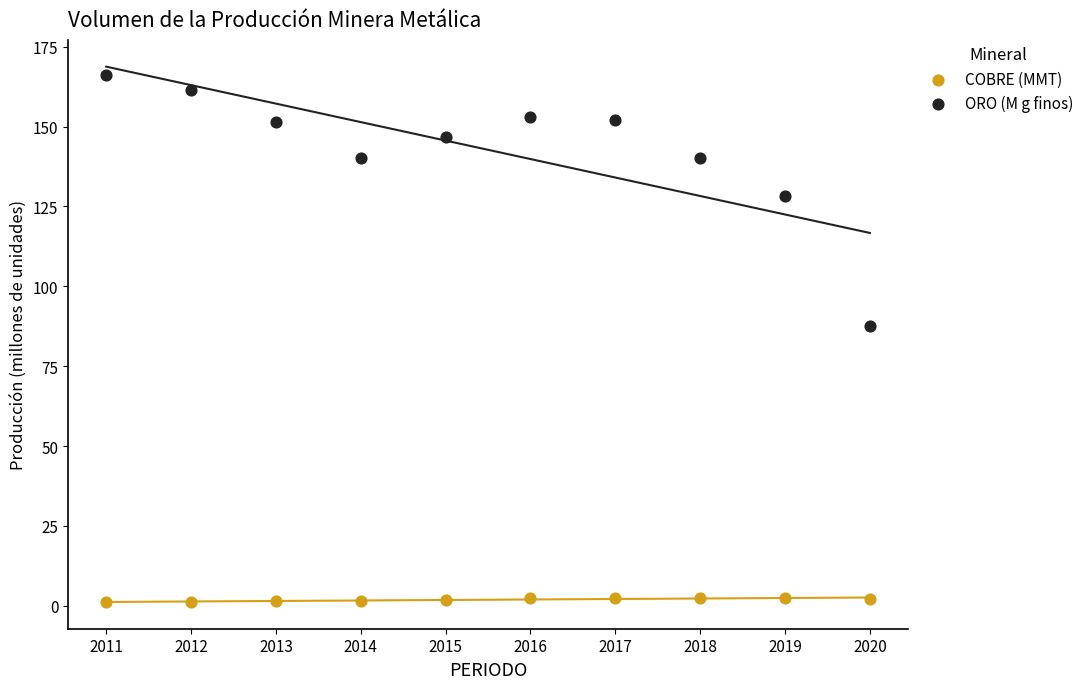

In the ORO (M g finos) series, what Y value is closest to 126?

128.4